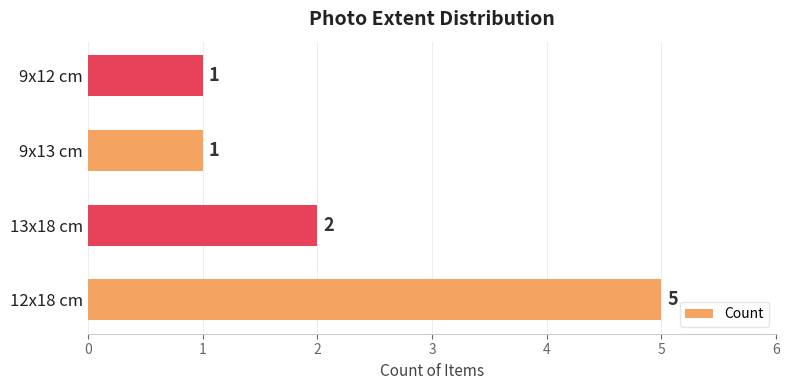

True or false: the data shows 5 at 12x18 cm.

True